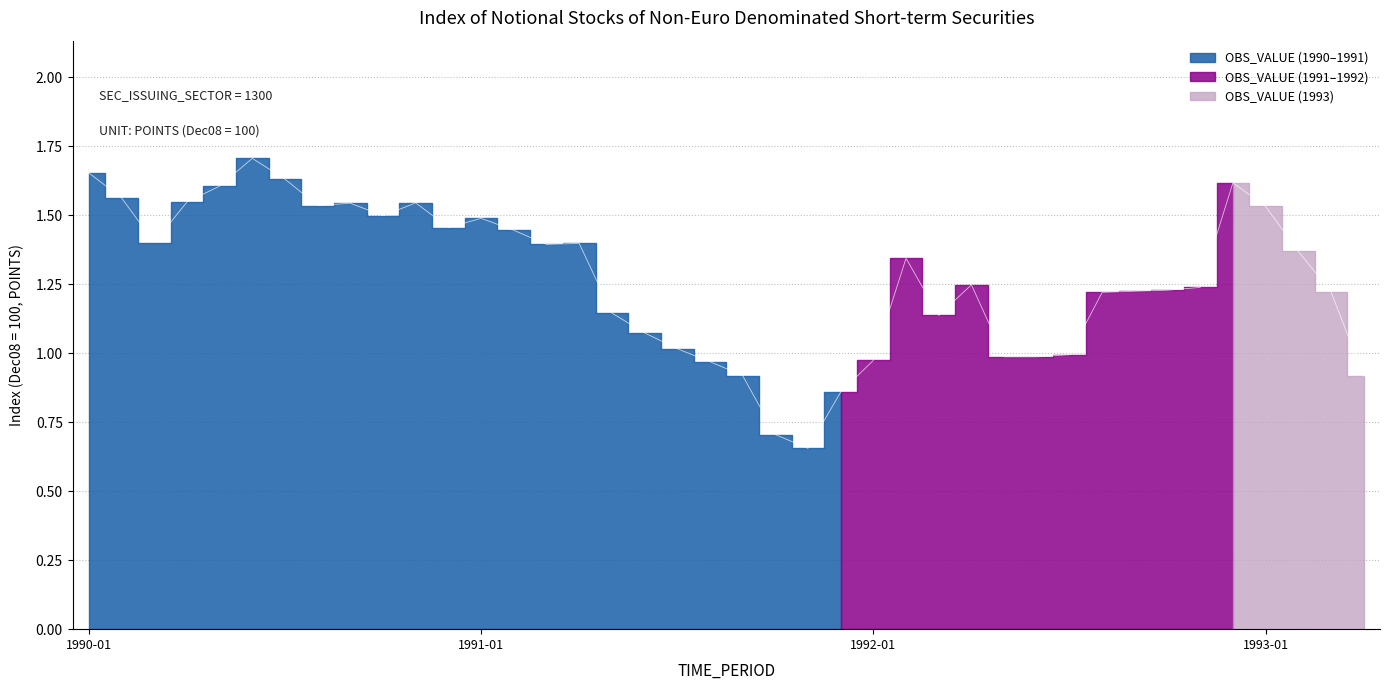

Where is the first local minimum?

1990-03